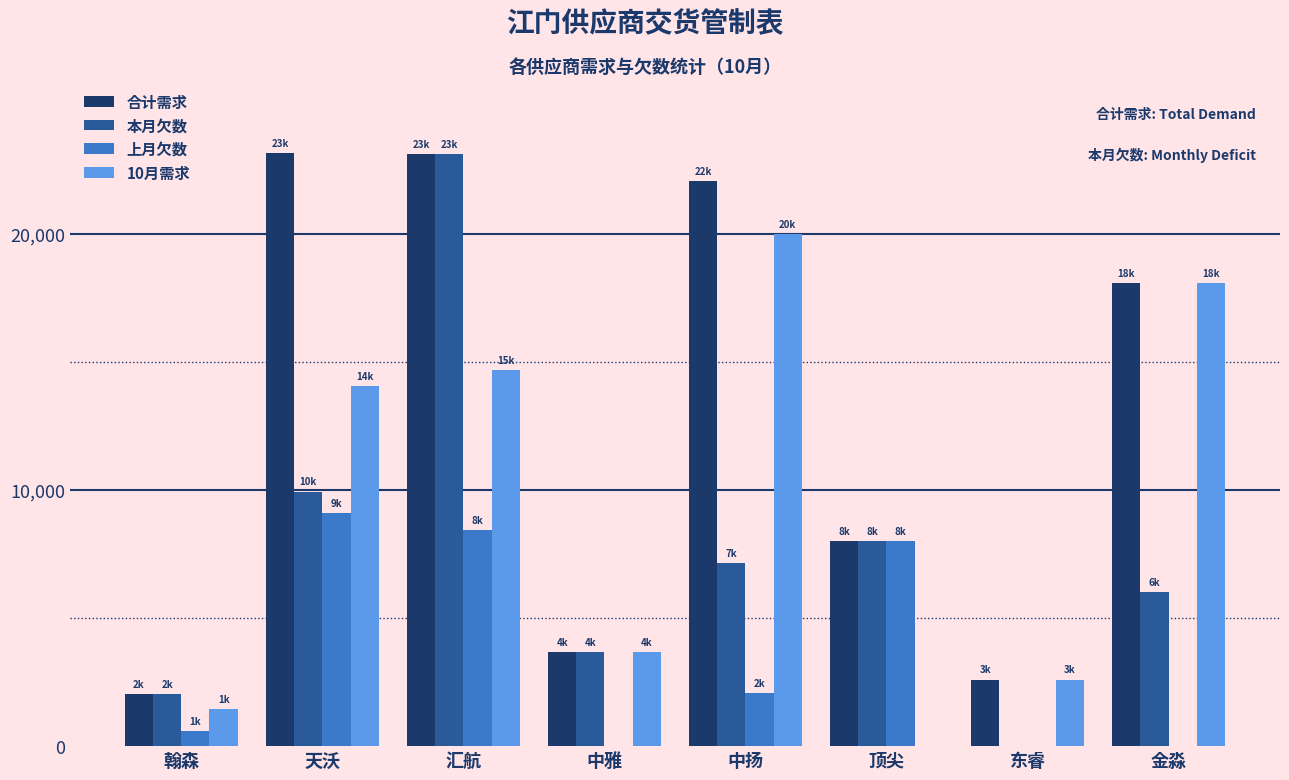

What is the greatest value displayed?

23156